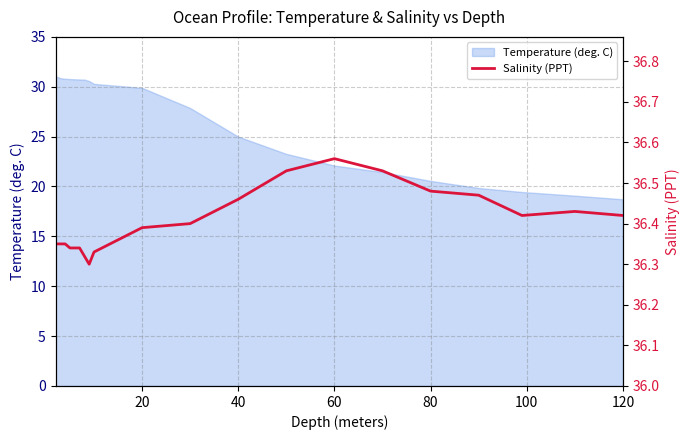

What is the maximum value for Temperature (deg. C)?

31.1